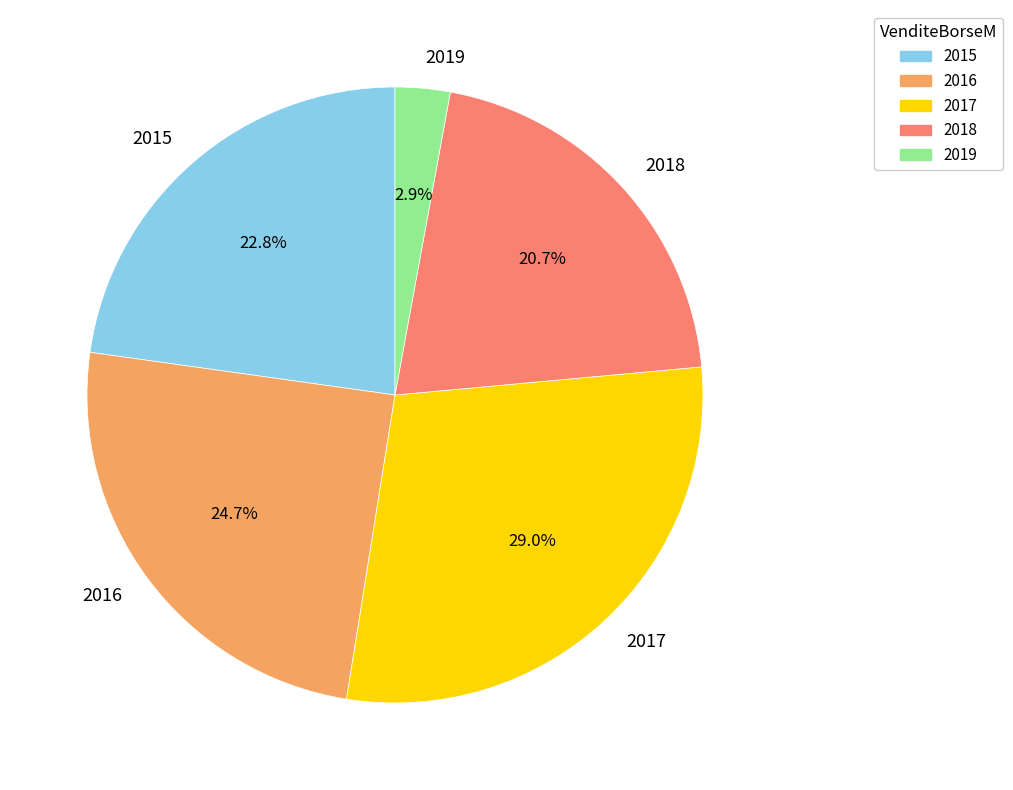

What percentage is the 2017 slice, to the nearest percent?

29%